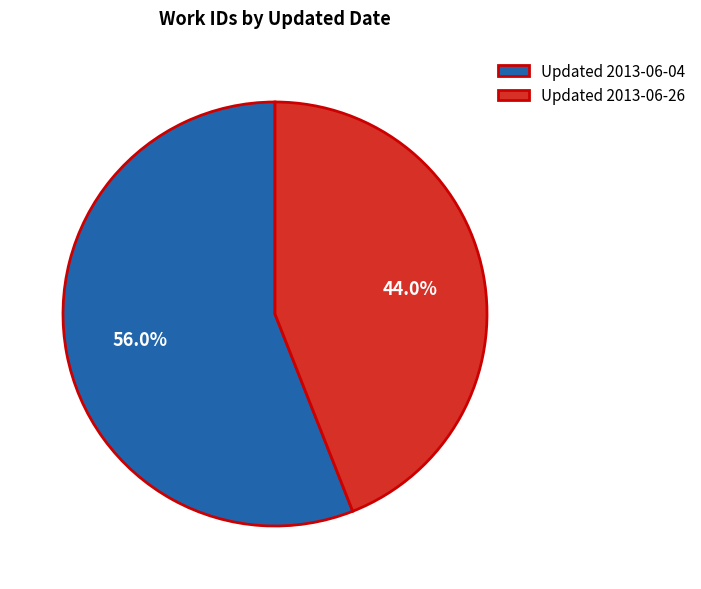

Which slice is the largest?

Updated 2013-06-04